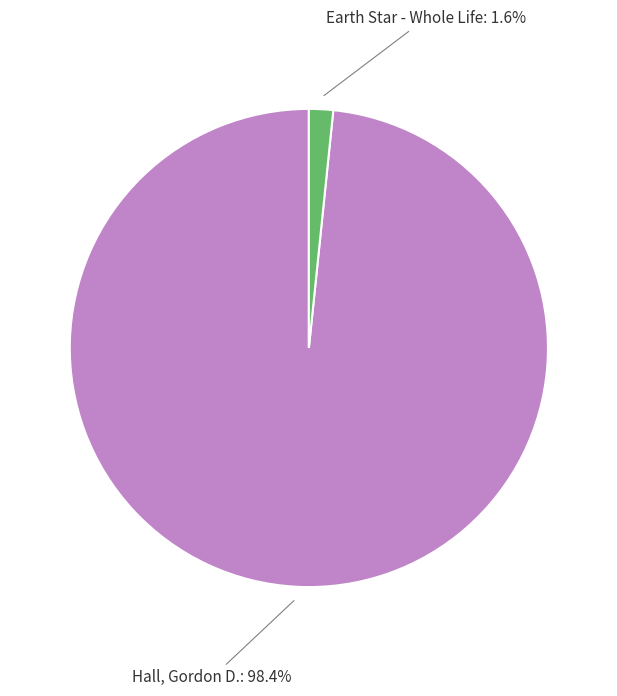

How many segments does this pie chart have?

2